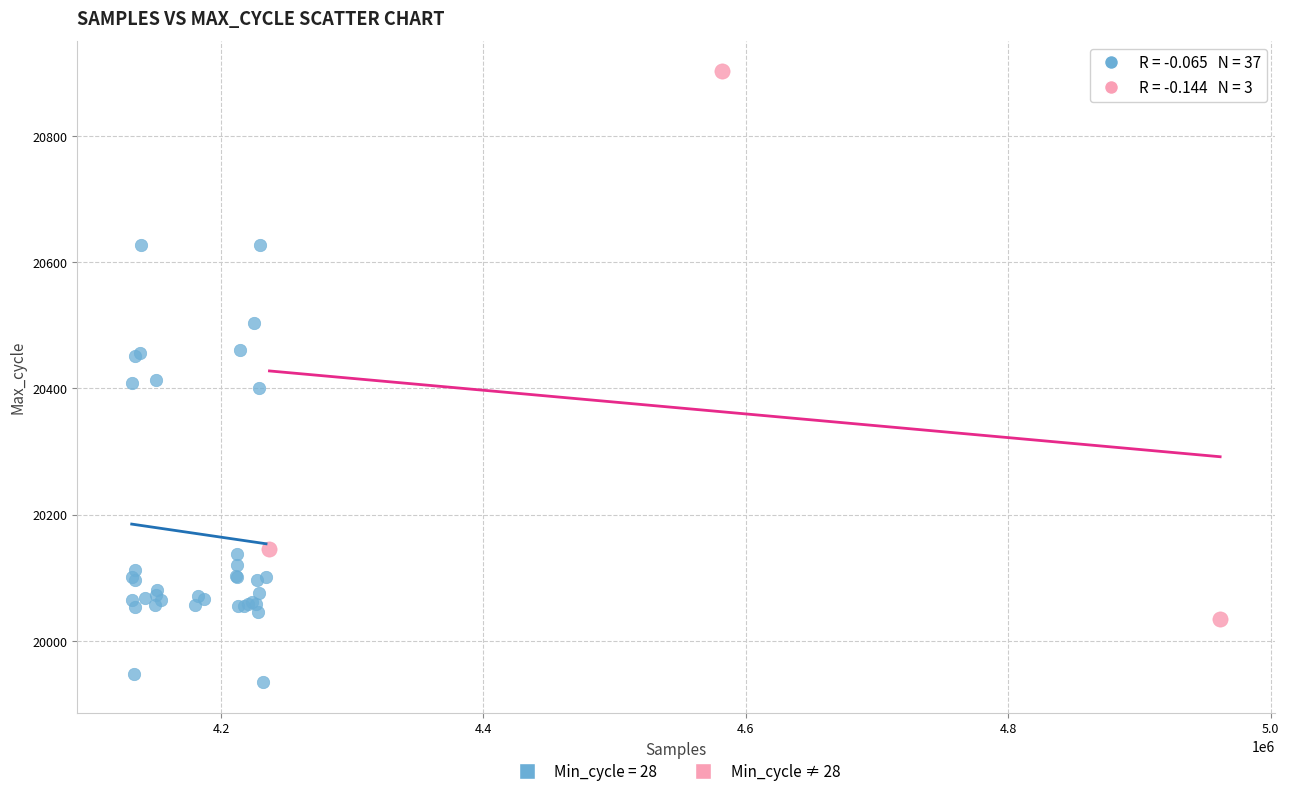

Which series has the largest Y range (max minus min)?

Min_cycle ≠ 28